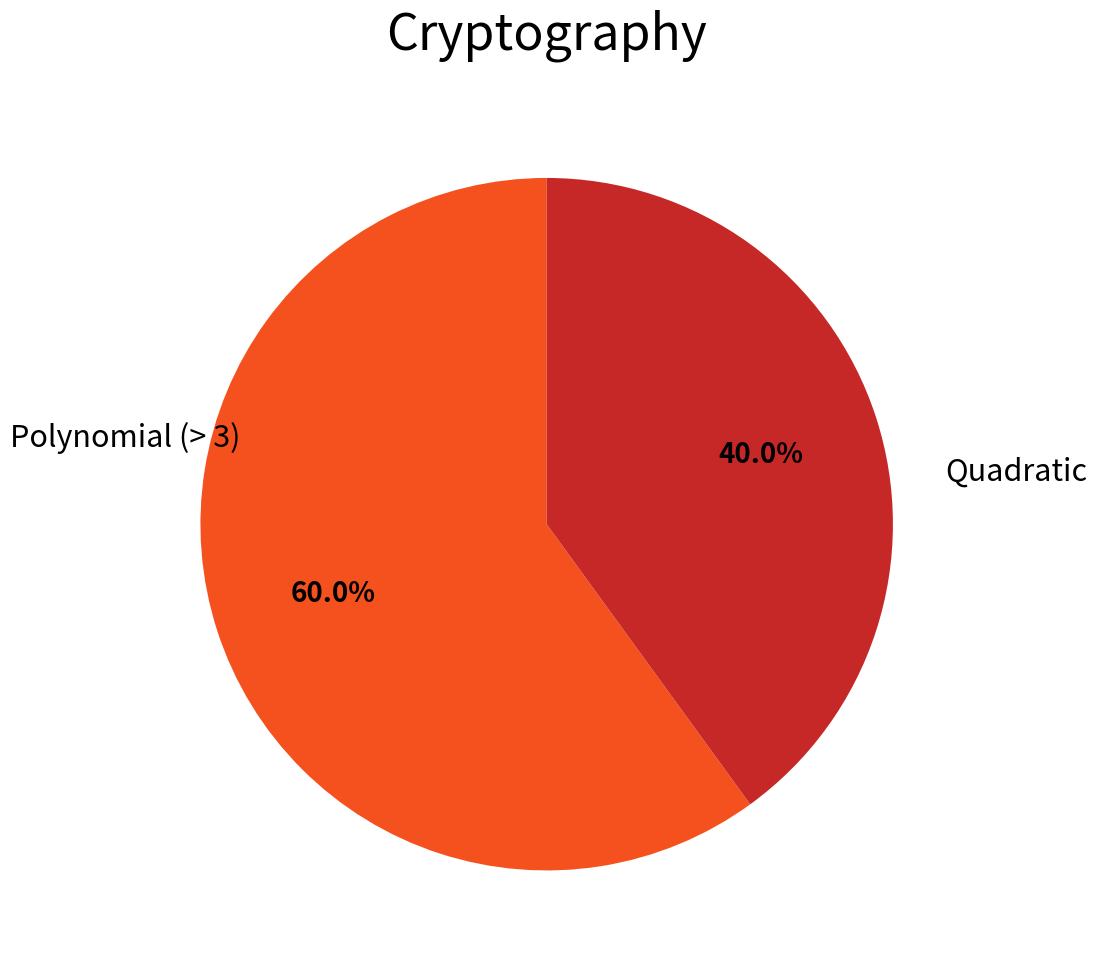

Is there a majority slice in this chart?

Yes